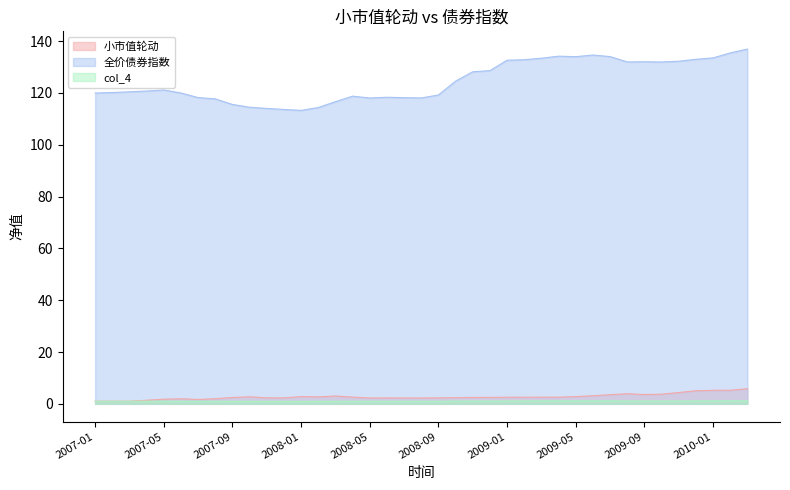

Reading left to right, what are all the values shown in this chart?

小市值轮动: 1.0	1.0	1.0	1.4	1.8	2.0	1.7	2.0	2.5	2.7	2.3	2.3	2.8	2.7	3.0	2.6	2.3	2.3	2.3	2.3	2.3	2.4	2.5	2.5	2.5	2.5	2.6	2.6	2.8	3.1	3.5	3.9	3.6	3.7	4.4	5.0	5.2	5.2	5.8
全价债券指数: 1.0	1.0	1.0	1.0	1.0	1.0	1.0	1.0	1.0	1.0	1.0	0.9	0.9	1.0	1.0	1.0	1.0	1.0	1.0	1.0	1.0	1.0	1.1	1.1	1.1	1.1	1.1	1.1	1.1	1.1	1.1	1.1	1.1	1.1	1.1	1.1	1.1	1.1	1.1
col_4: 120.0	120.2	120.4	120.7	121.2	120.0	118.2	117.7	115.6	114.5	114.0	113.6	113.3	114.4	116.6	118.8	118.0	118.3	118.2	118.1	119.2	124.6	128.2	128.6	132.6	132.8	133.4	134.2	134.0	134.6	134.0	132.0	132.0	131.9	132.2	133.0	133.5	135.5	136.9